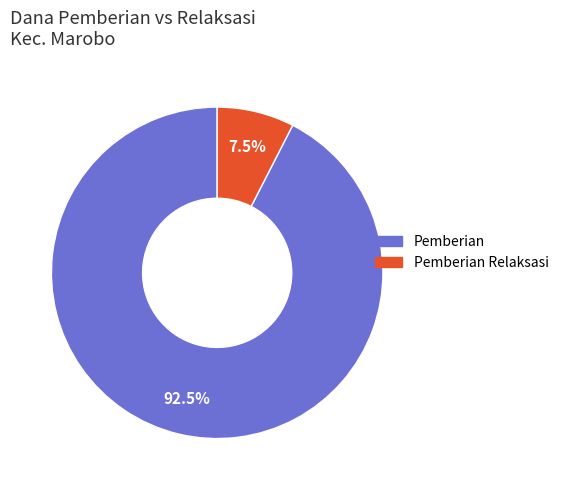

Is there a majority slice in this chart?

Yes